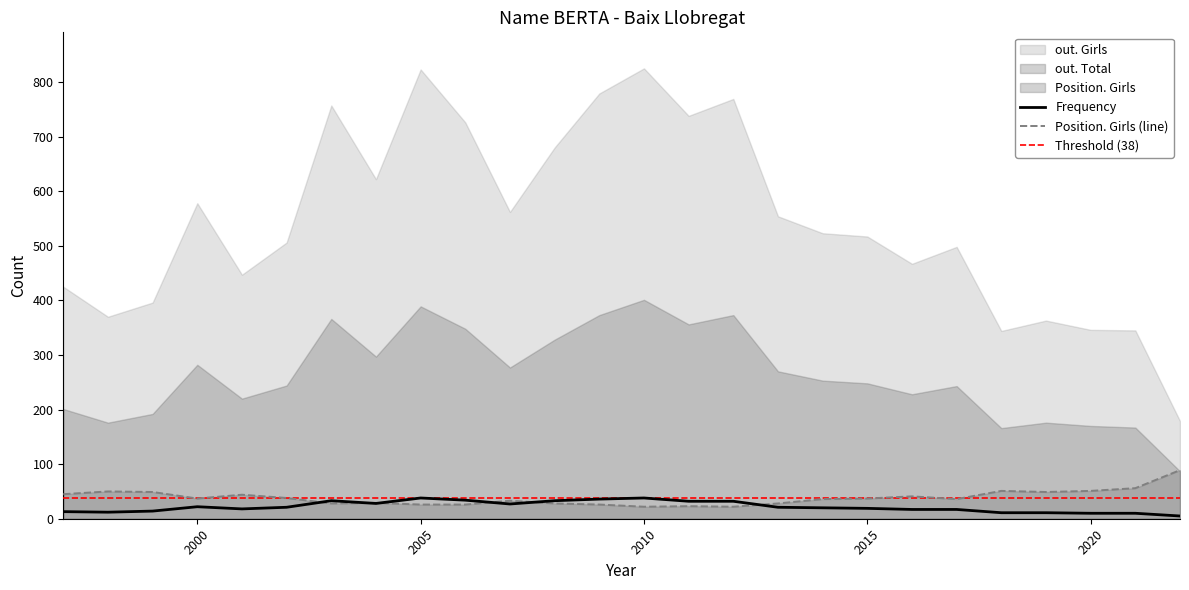

Does the chart display data point markers on the line(s)?

No